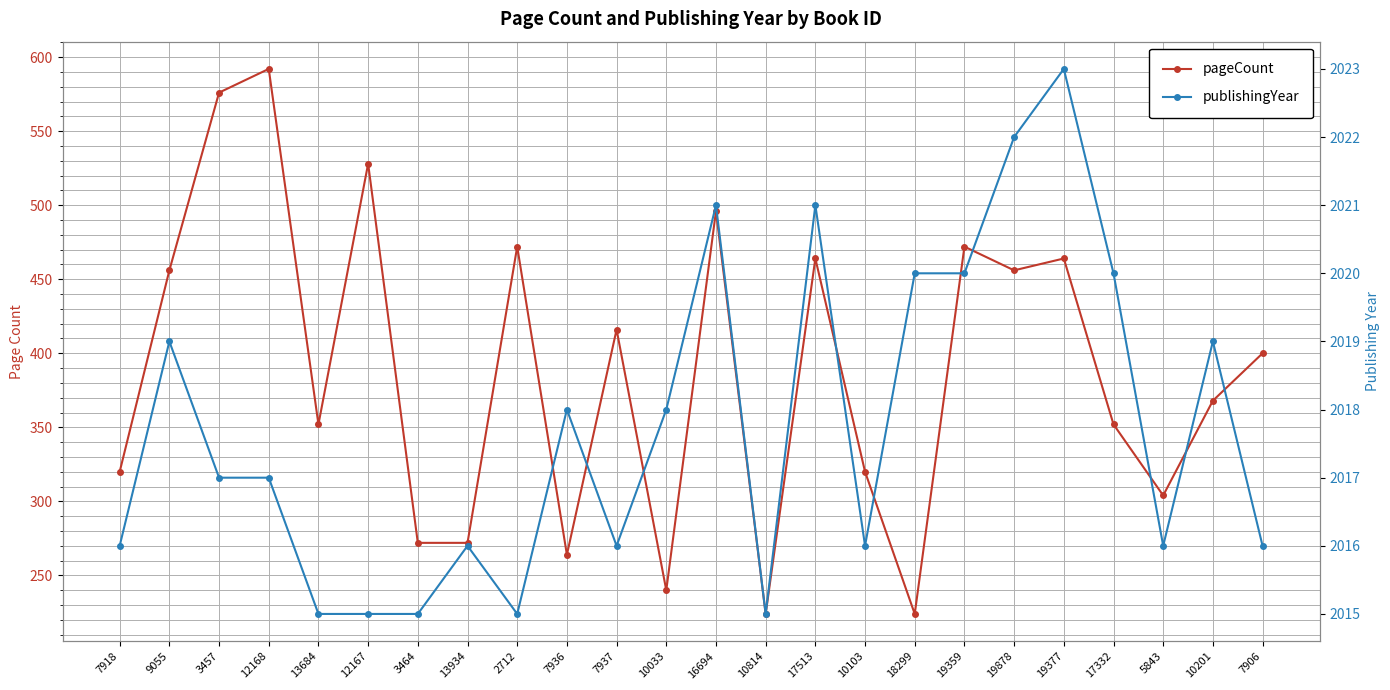

Read the publishingYear value at 7906.

2016